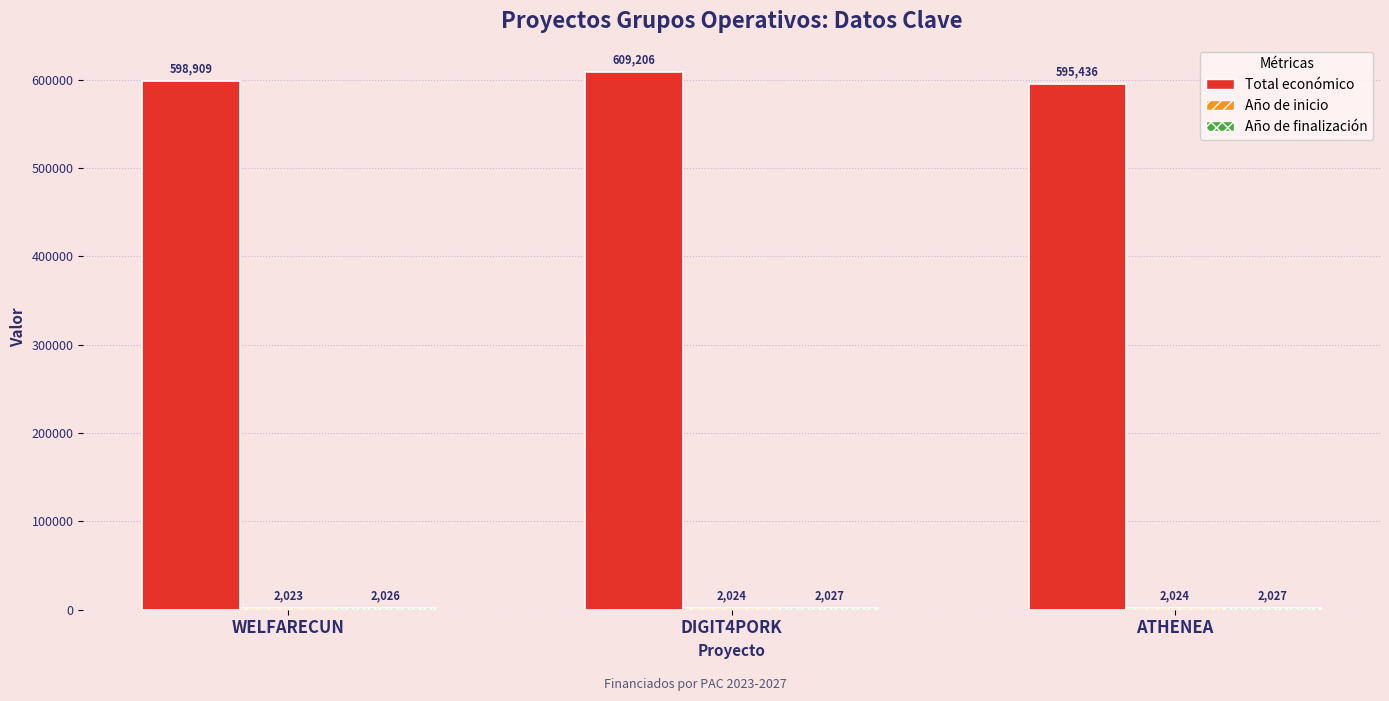

List the labels in order of Total económico value, largest first.

DIGIT4PORK, WELFARECUN, ATHENEA